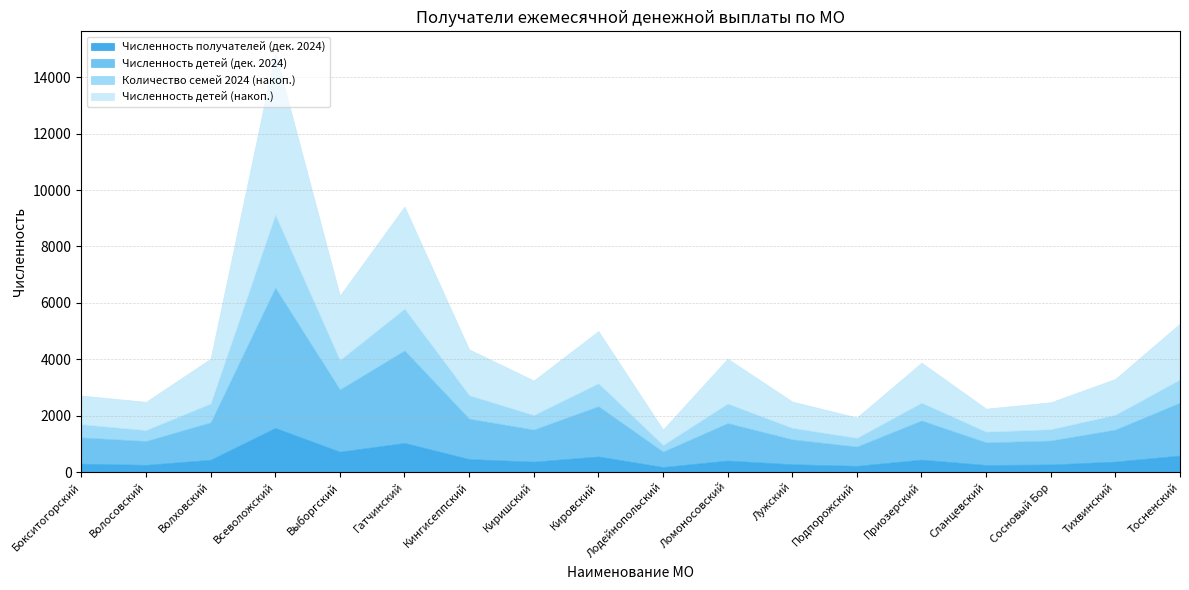

What is the minimum value for Количество семей 2024 (накоп.)?

234